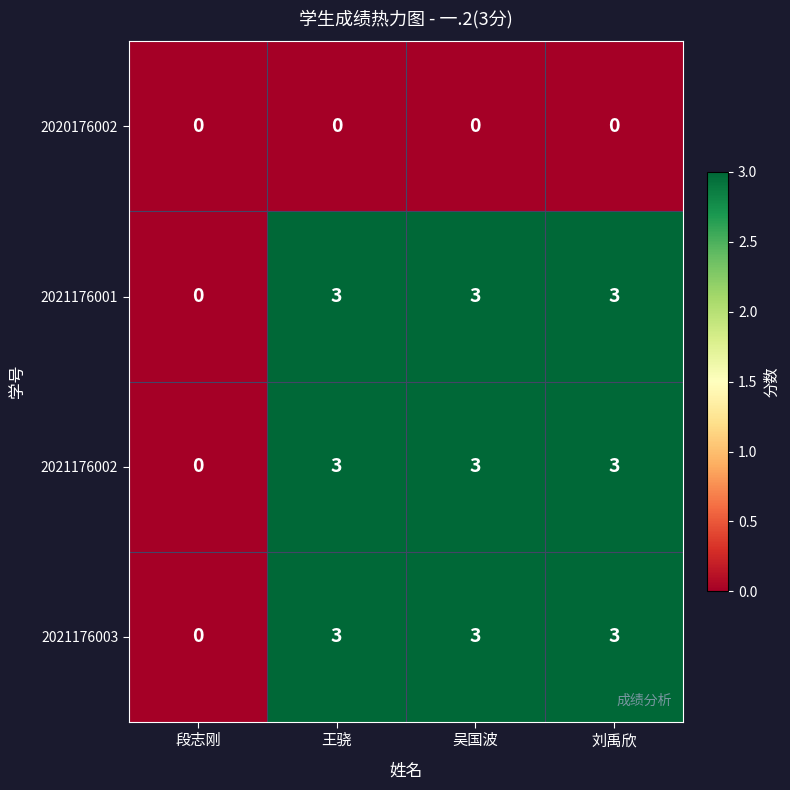

What is the difference between the 2021176001 values at 段志刚 and 王骁?

3